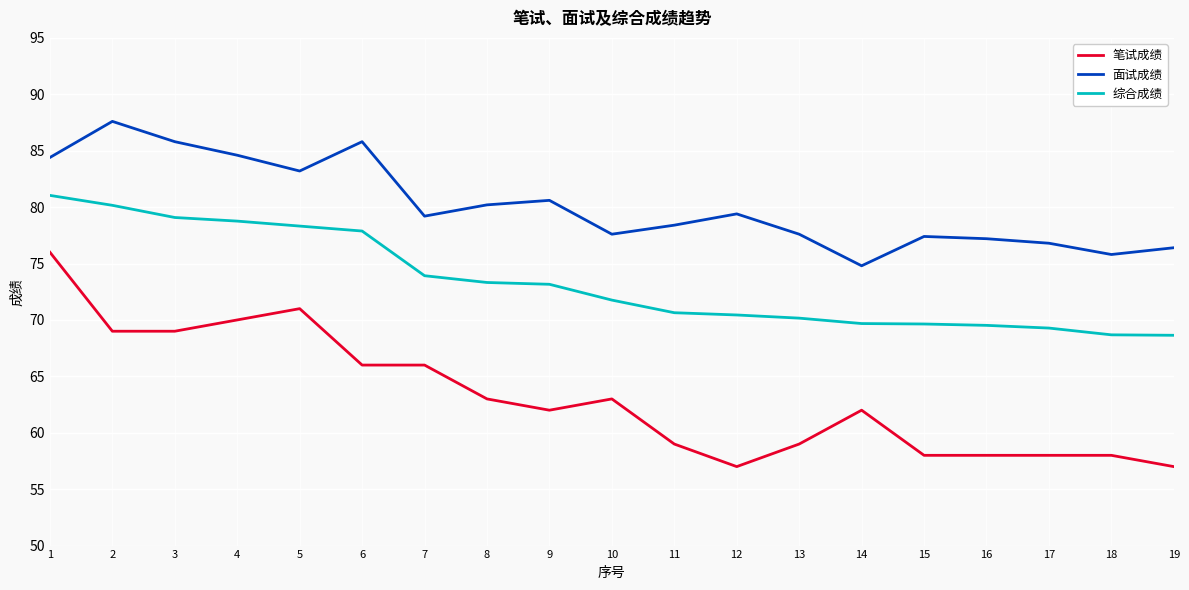

Does the chart display data point markers on the line(s)?

No